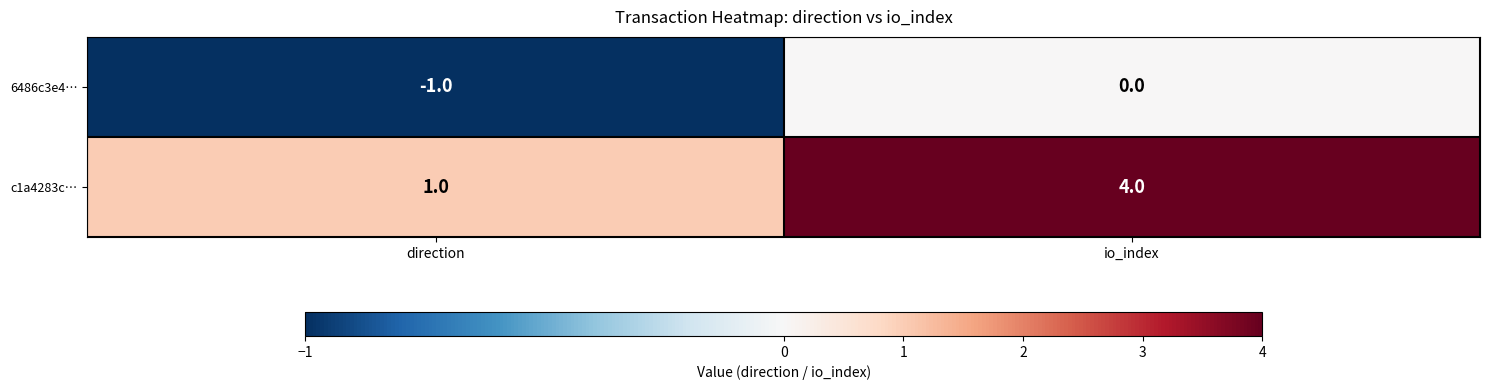

How many values in 6486c3e4… are below zero?

1